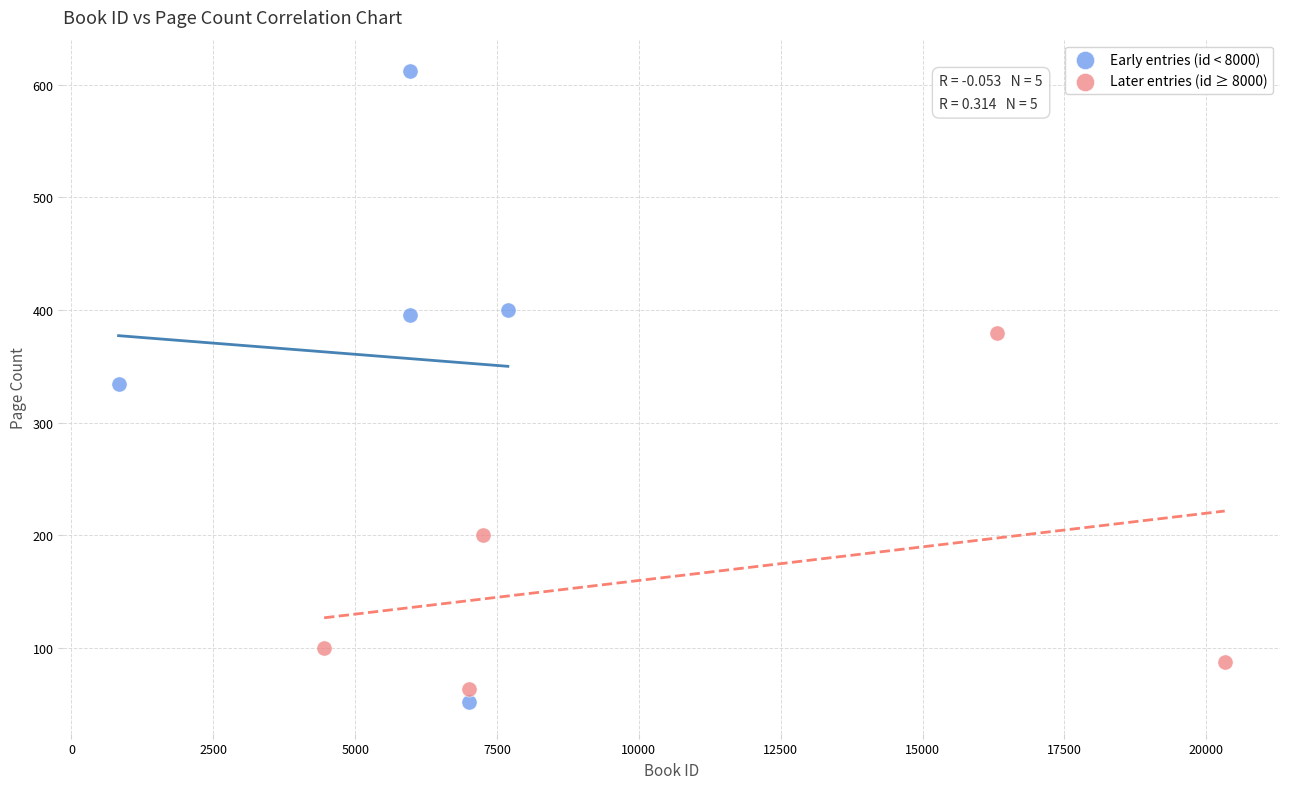

Which series has the largest Y range (max minus min)?

Early entries (id < 8000)